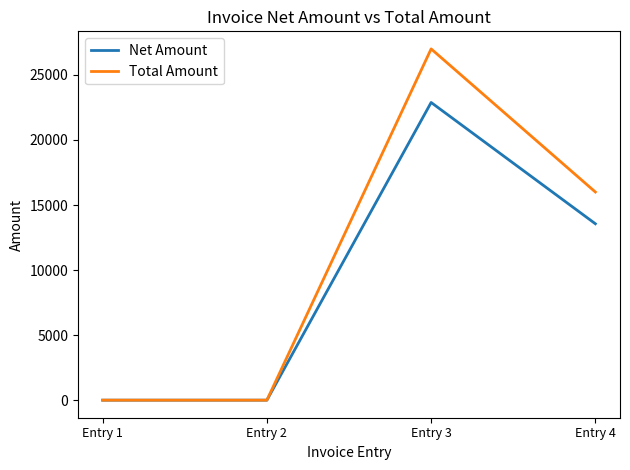

What value does the Total Amount series have at Entry 4?

16000.0